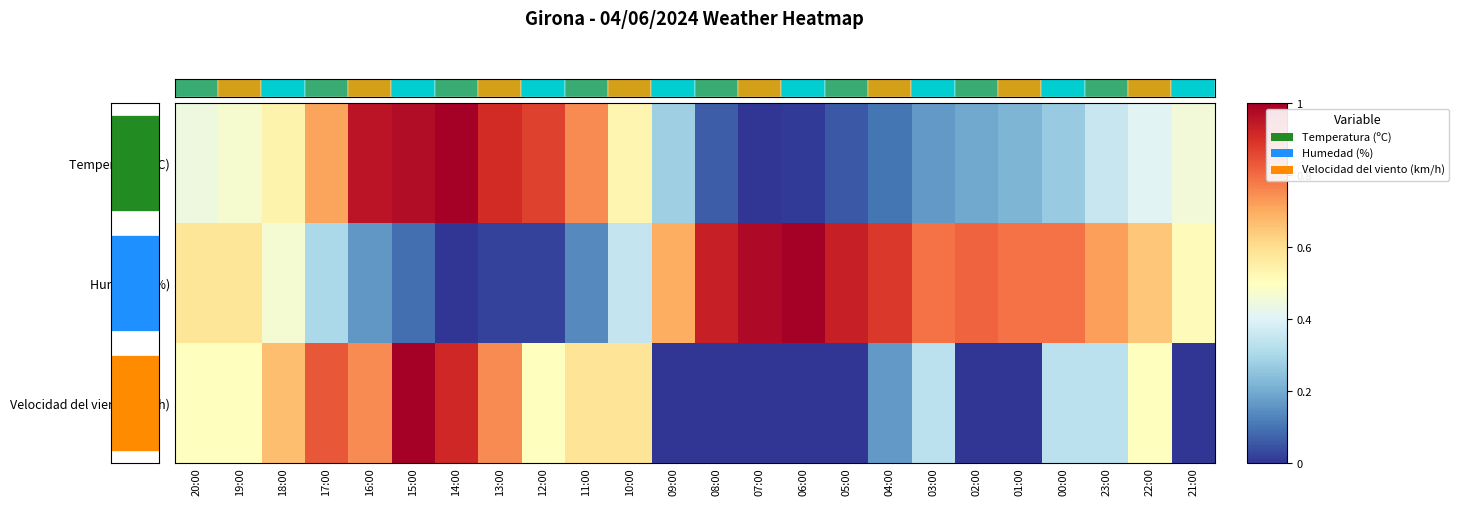

True or false: Humedad (%) has a value of 0.0 at 13:00.

False